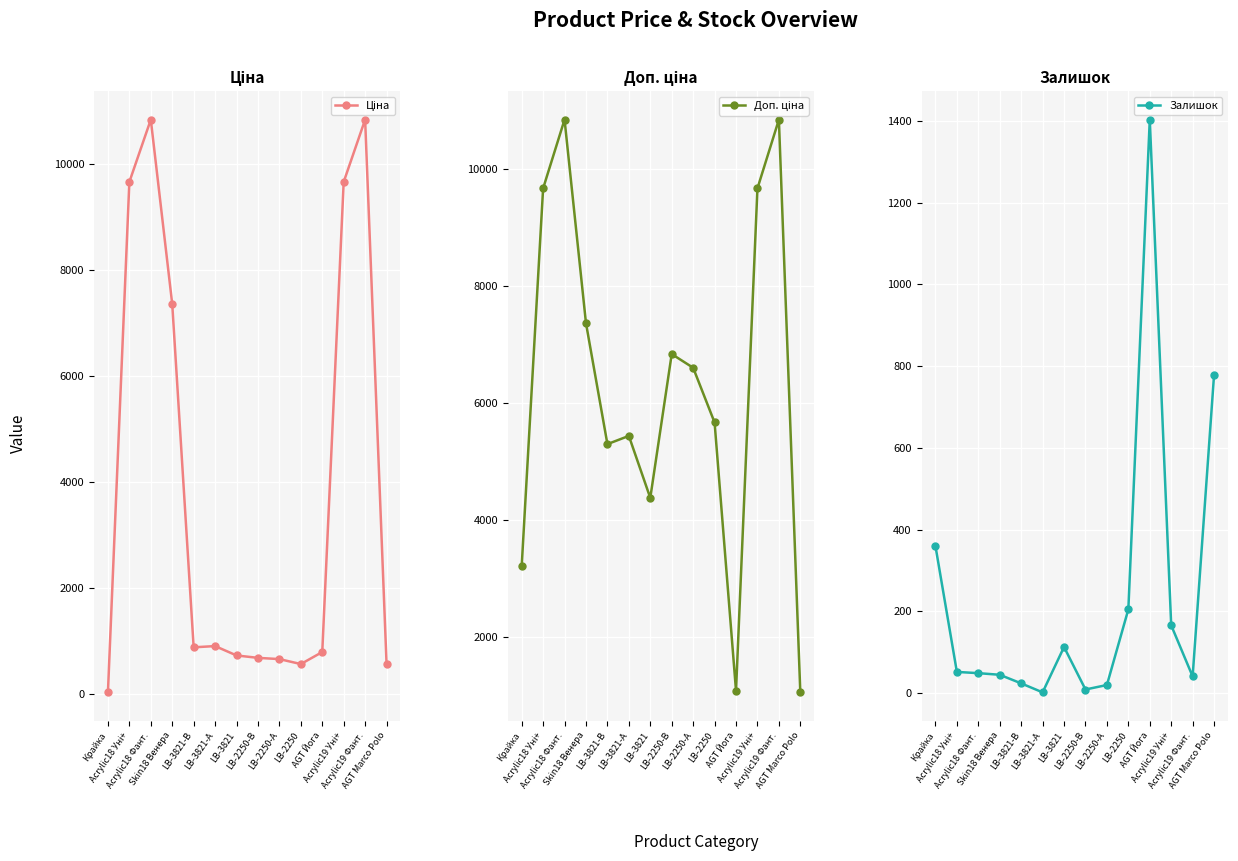

What position from the right is Skin18 Венера?

11